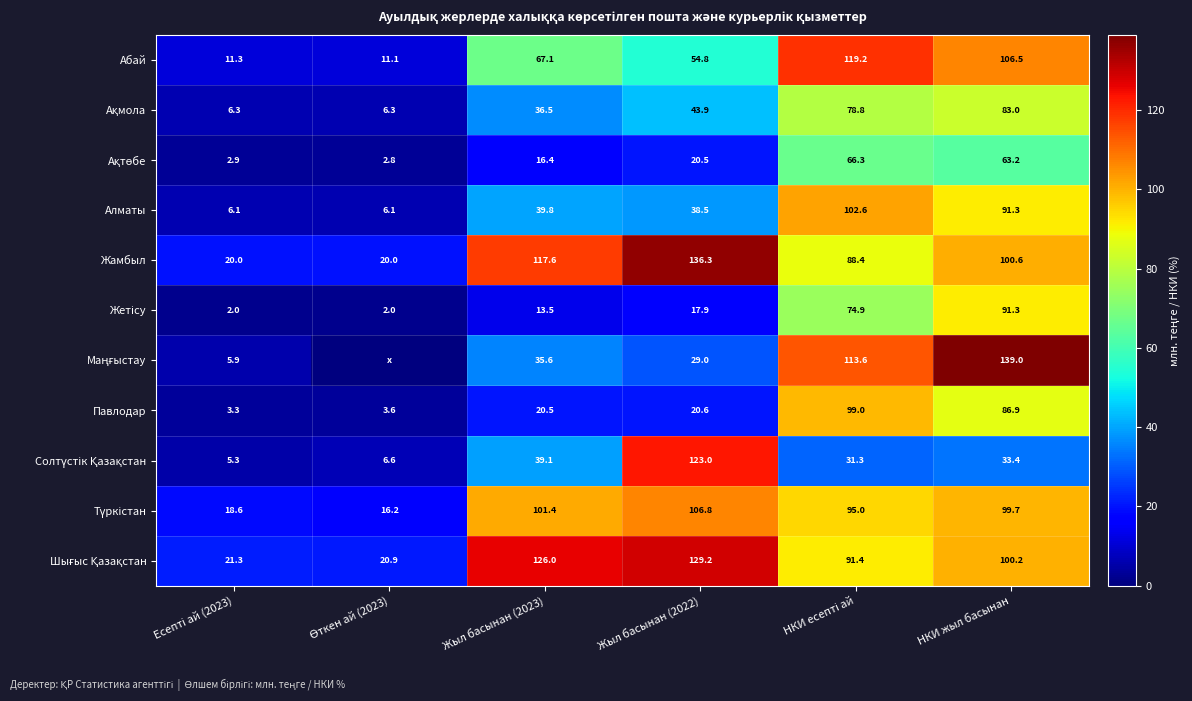

At which label is Алматы closest to 54?

Жыл басынан (2023)